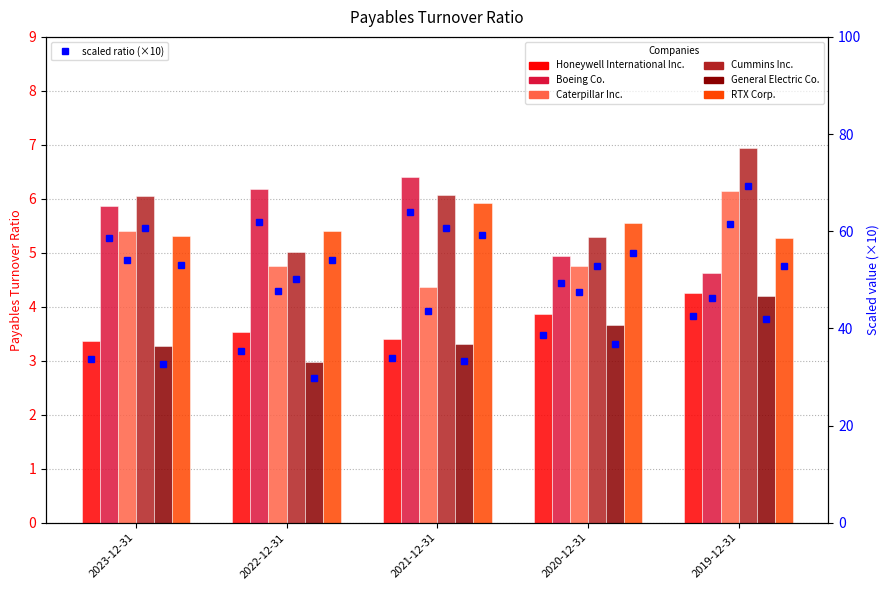

At which label is RTX Corp. closest to 56?

2020-12-31